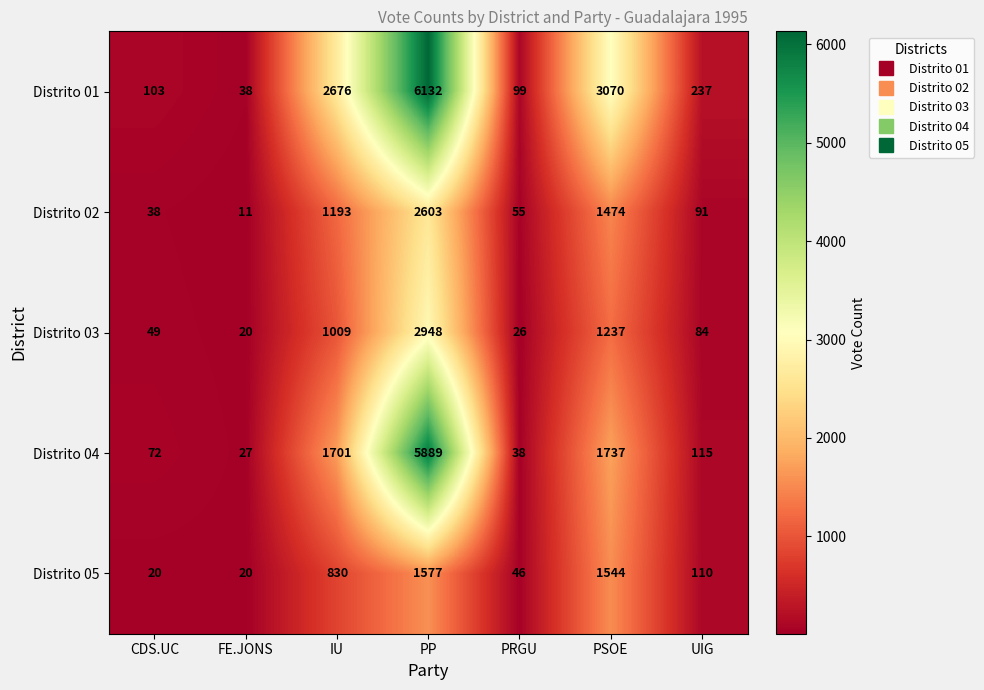

At how many categories does at least one series exceed 858?

3